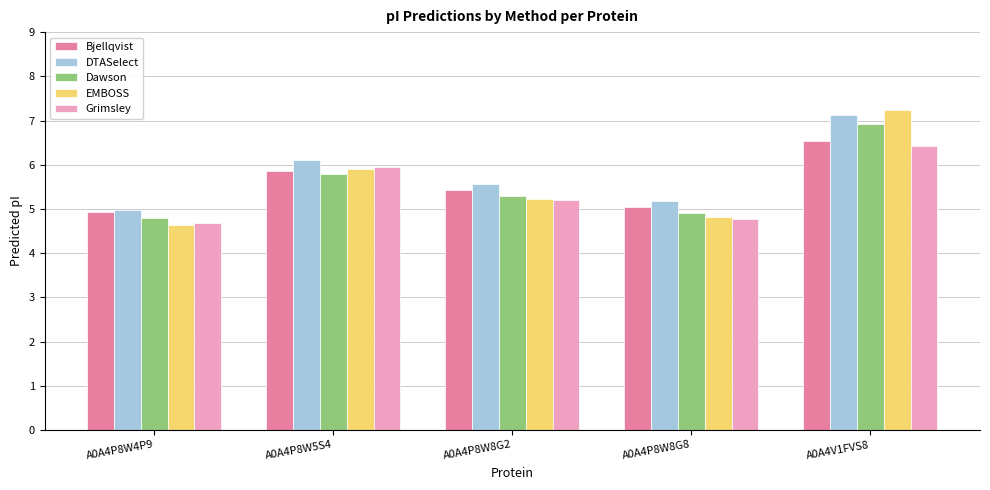

What value does the DTASelect series have at A0A4P8W8G2?

5.6